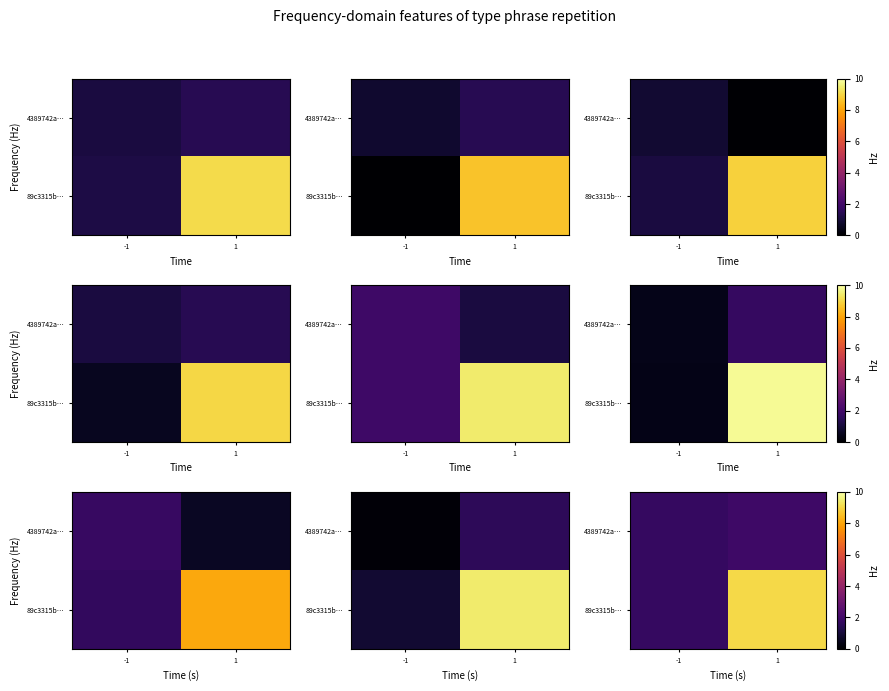

Which label corresponds to the smallest value in the chart?

-1